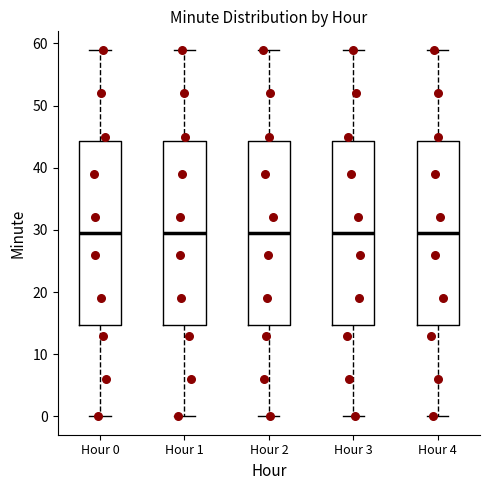

Reading left to right, transcribe this box plot: for each box, give where its median line is, the range the box spans, and where its two whiskers end, as read against the y-axis. The values are not printed on the chart, so give them approximately, as read against the axis.

Hour 0: median 30, box 15 to 44, whiskers 0 to 59
Hour 1: median 30, box 15 to 44, whiskers 0 to 59
Hour 2: median 30, box 15 to 44, whiskers 0 to 59
Hour 3: median 30, box 15 to 44, whiskers 0 to 59
Hour 4: median 30, box 15 to 44, whiskers 0 to 59